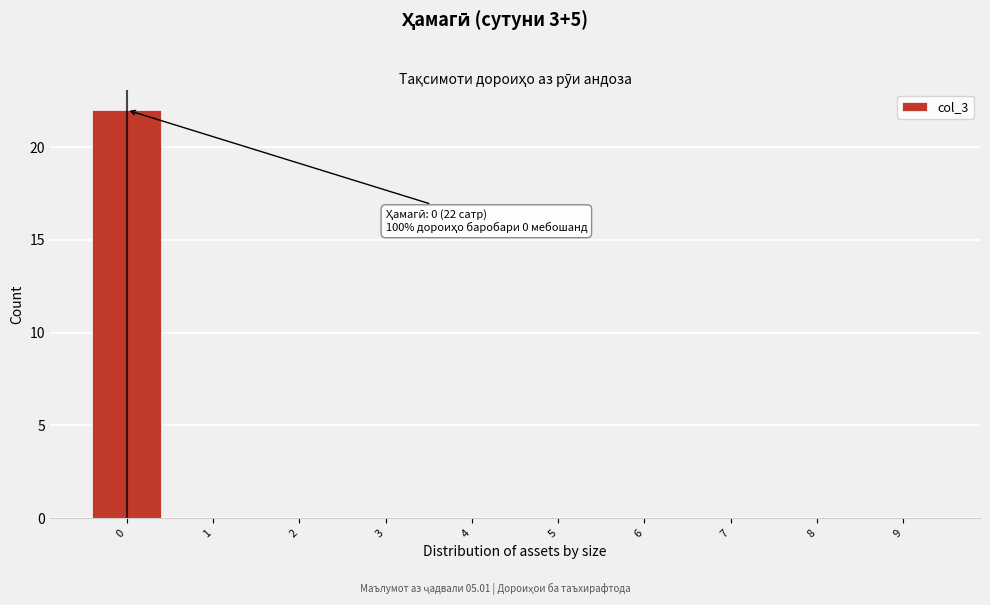

Which range on the x-axis has the tallest bar?

-0.5 to 0.5